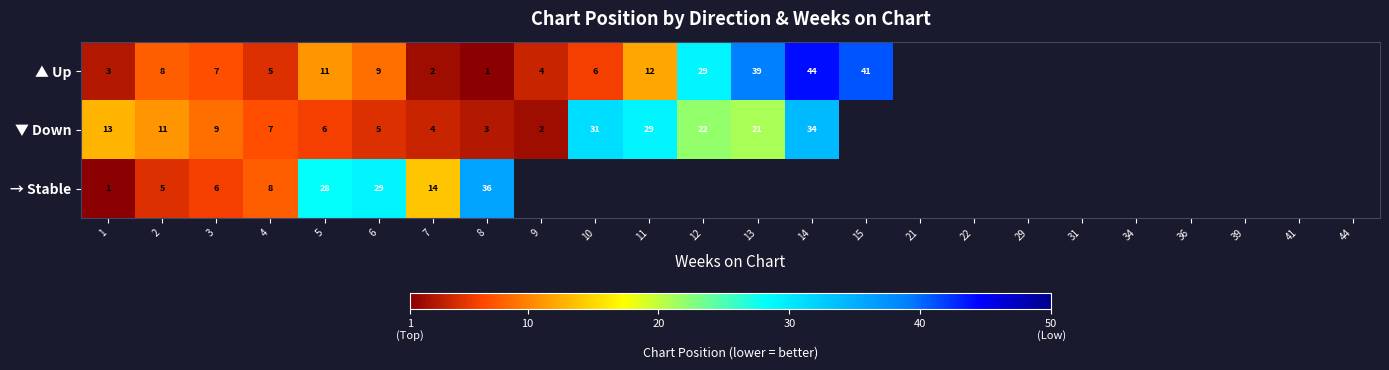

Is the value of ▼ Down at 9 greater than the value of ▲ Up at 13?

No